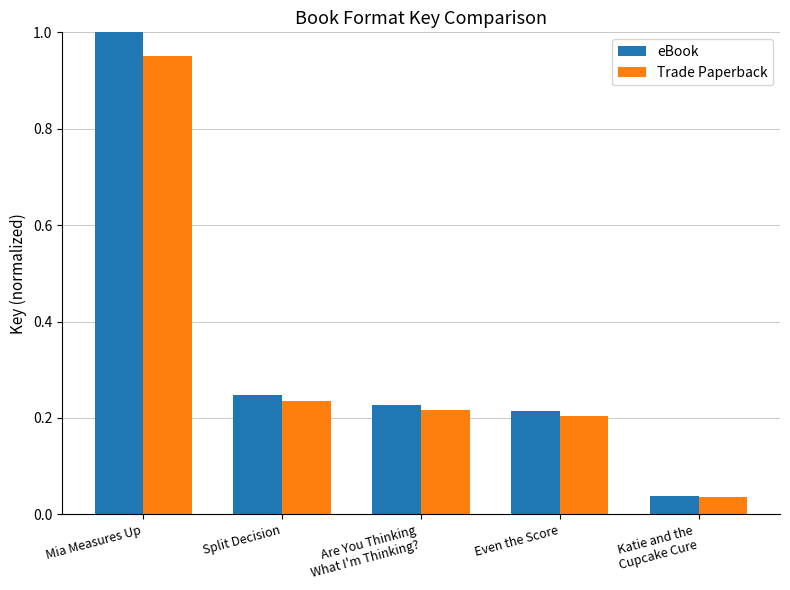

What is the sum of all eBook values?

1.7